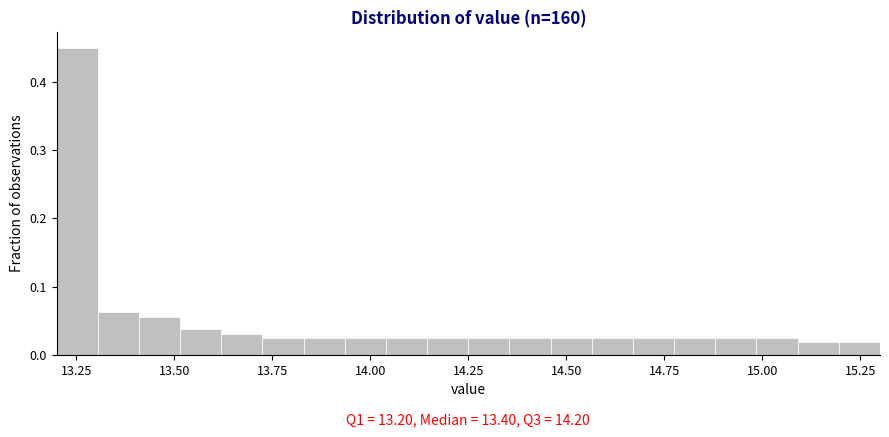

Around what value on the x-axis is the tallest bar? Give the approximate position of its centre, as read against the axis.

13.25